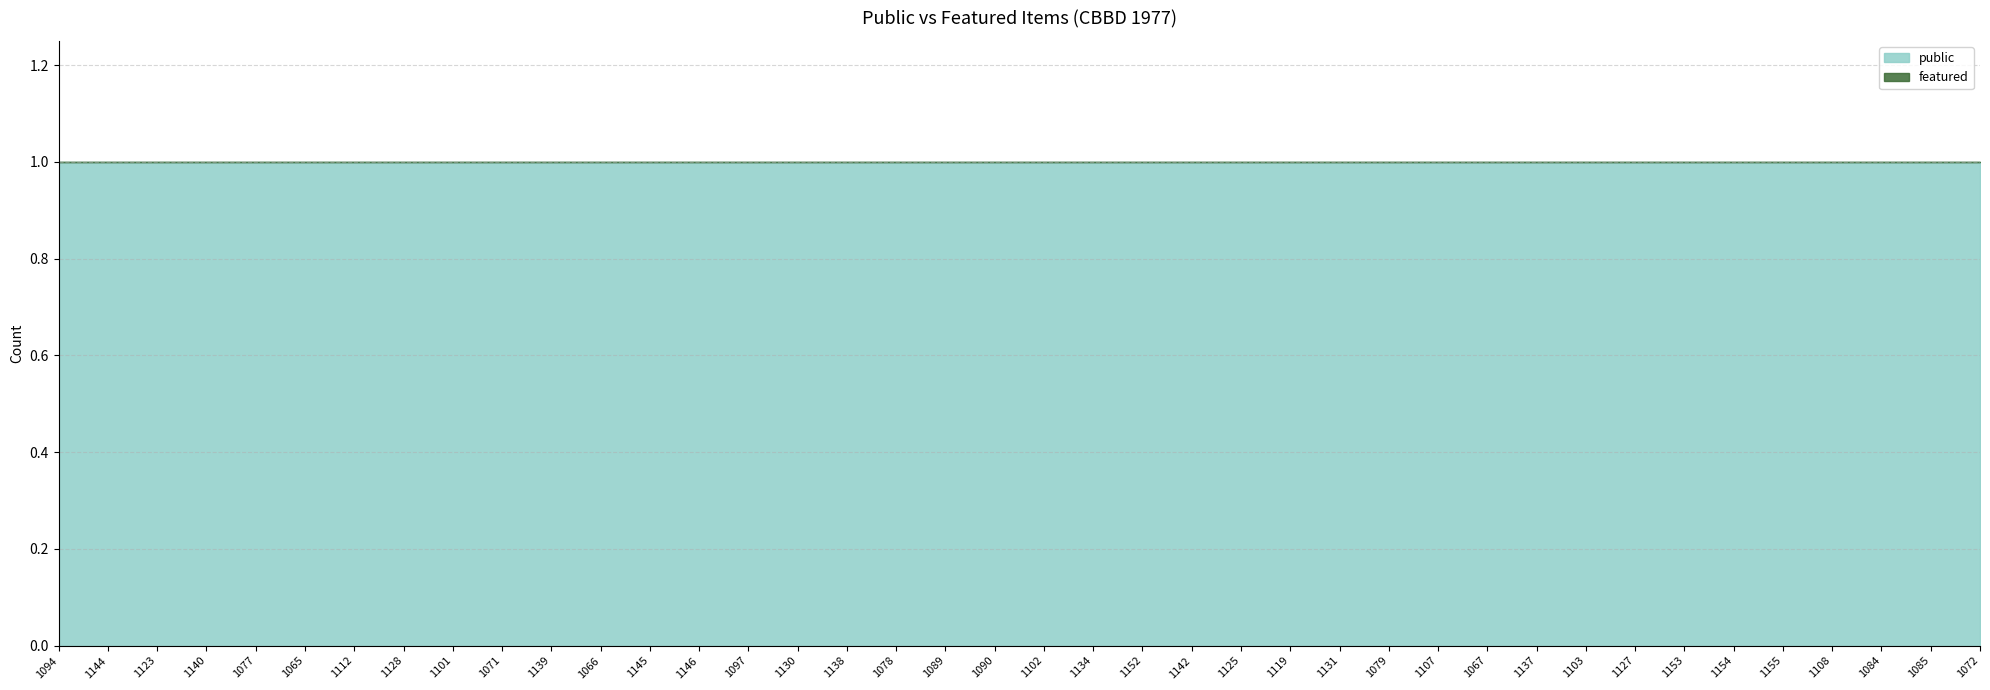

What is the label of the 13th point from the left?

1145